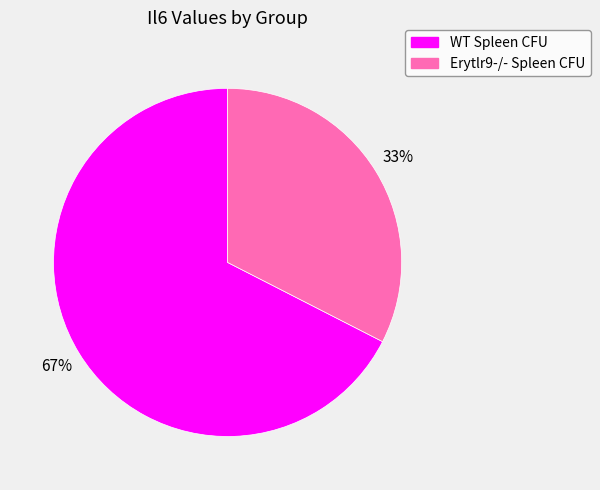

To the nearest percent, what percentage of the pie is Erytlr9-/- Spleen CFU?

33%